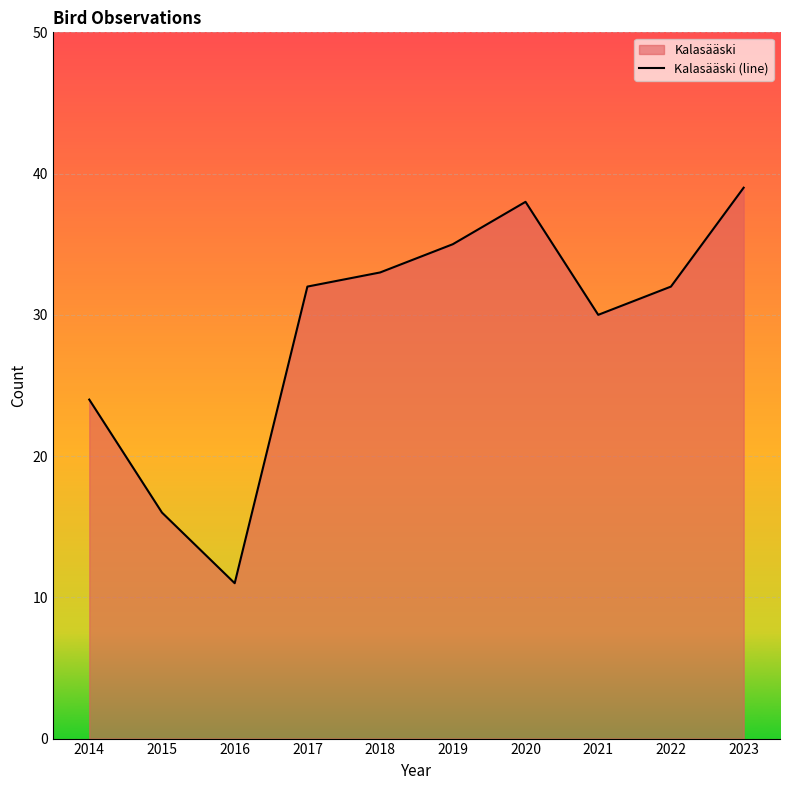

What is the sum of all values?

290